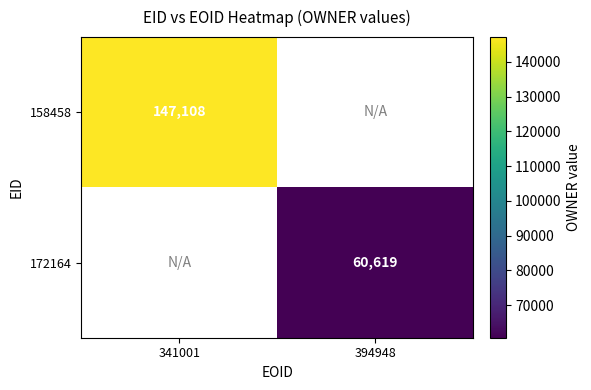

Is it true that 158458 equals 147108 at 341001?

True